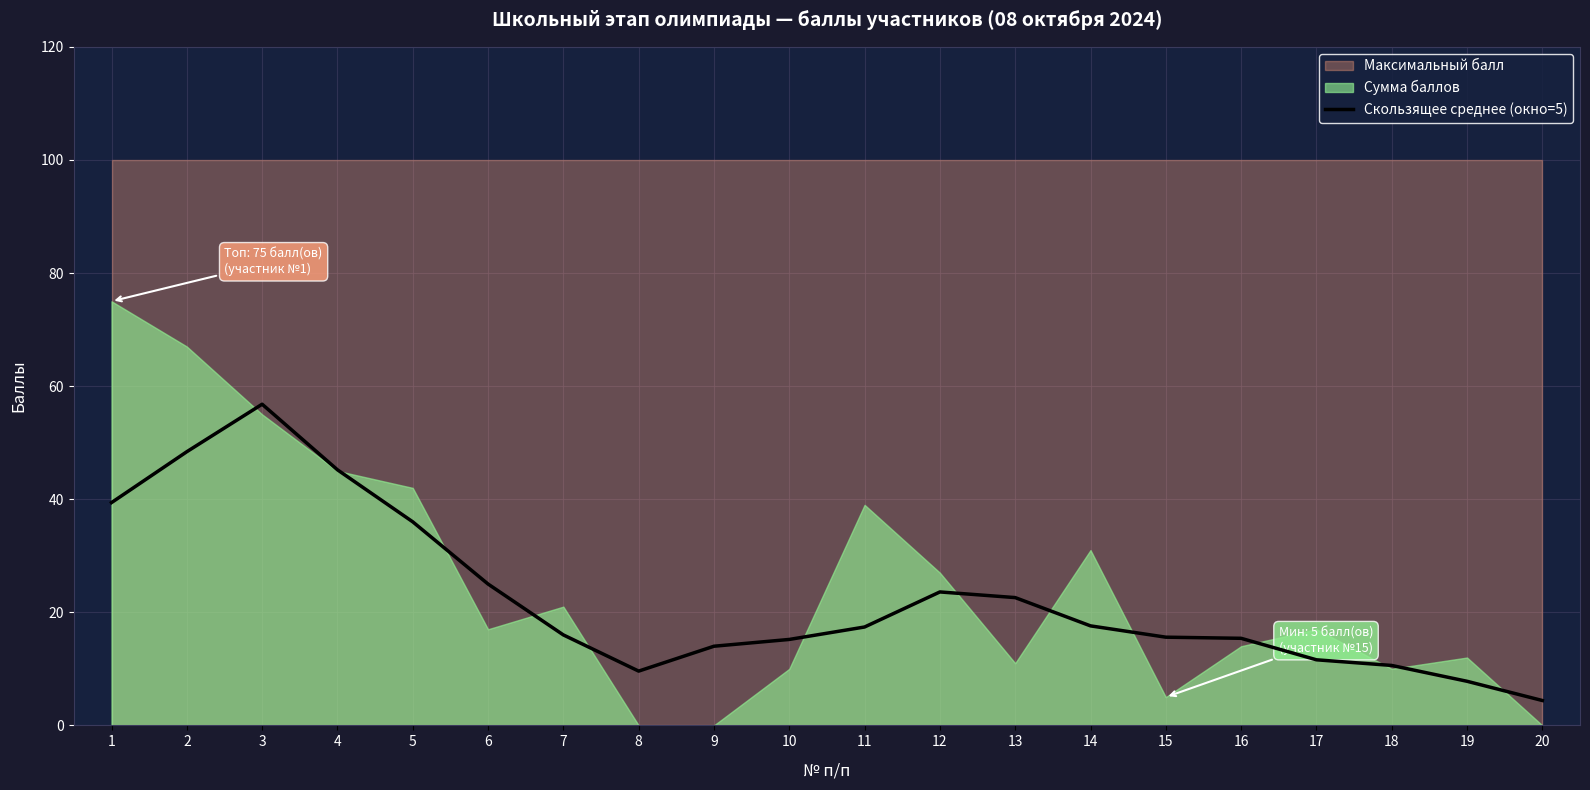

What is the sum of all values?

452.2